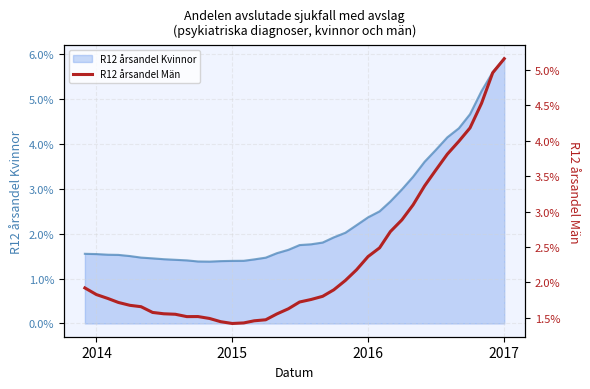

What position from the right is 2016?

13